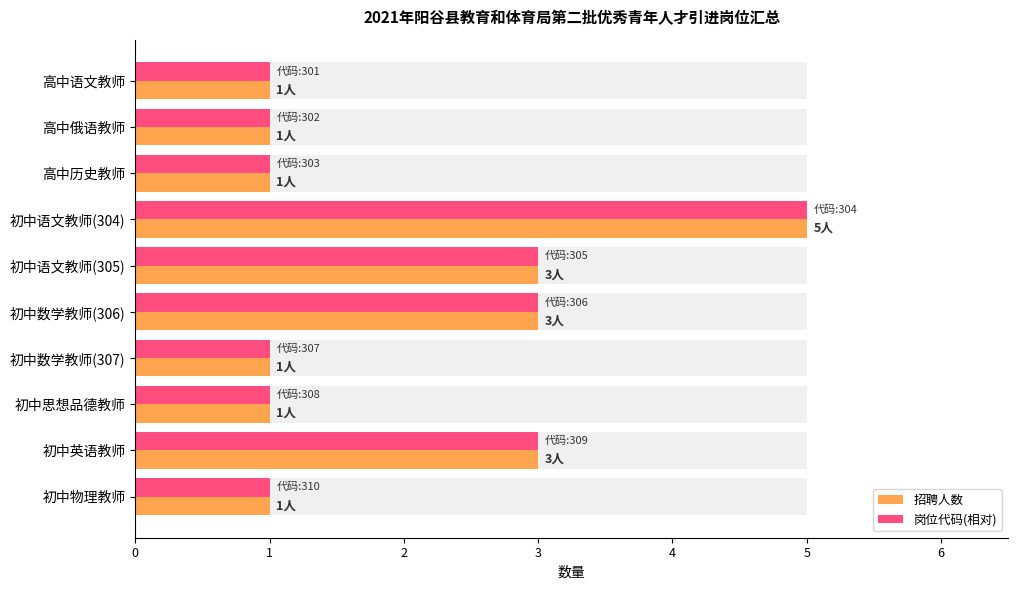

Which series has the largest total across all categories?

招聘人数